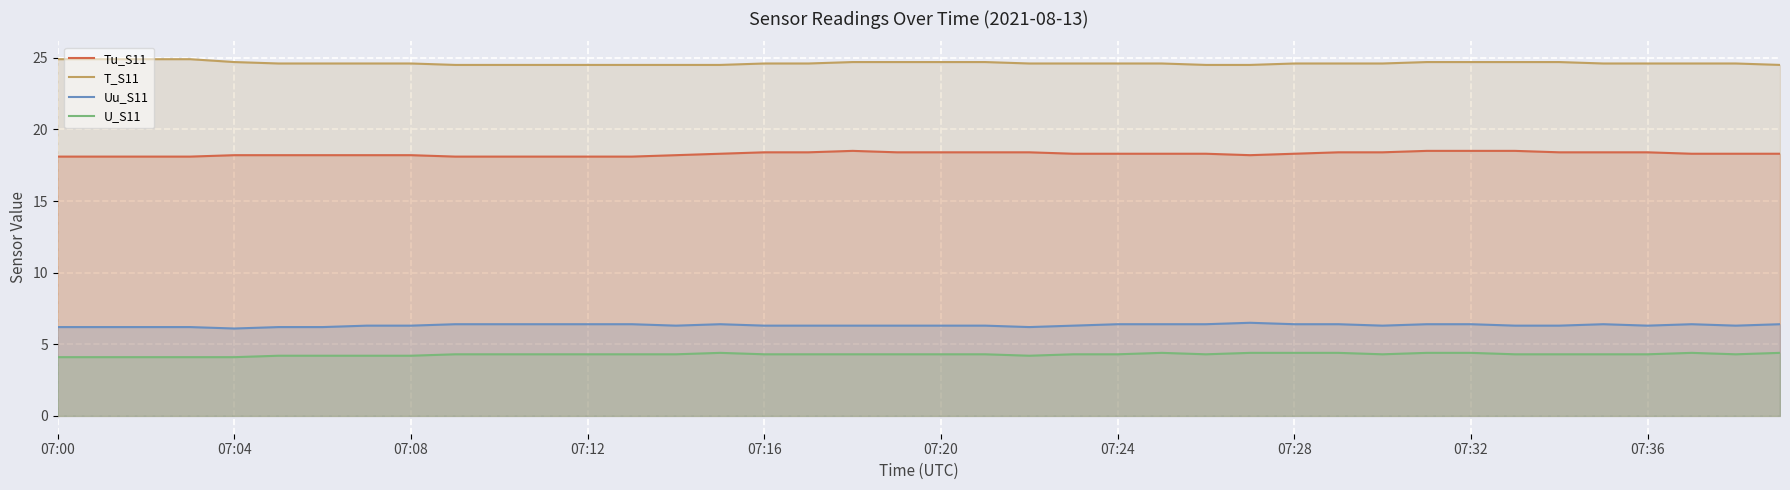

What is the sum of the Tu_S11 values at 15 and 14?

36.5